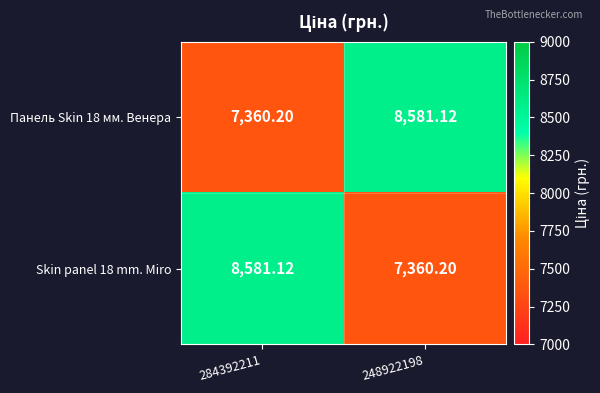

Is the value of Skin panel 18 mm. Miro at 284392211 greater than the value of Панель Skin 18 мм. Венера at 284392211?

Yes